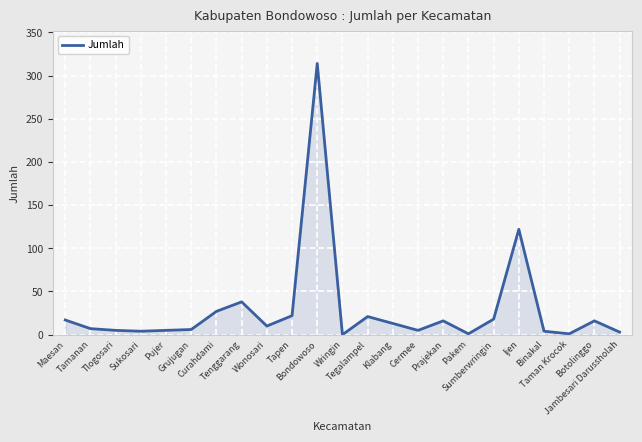

What is the label of the 23rd point from the left?

Jambesari Darussholah